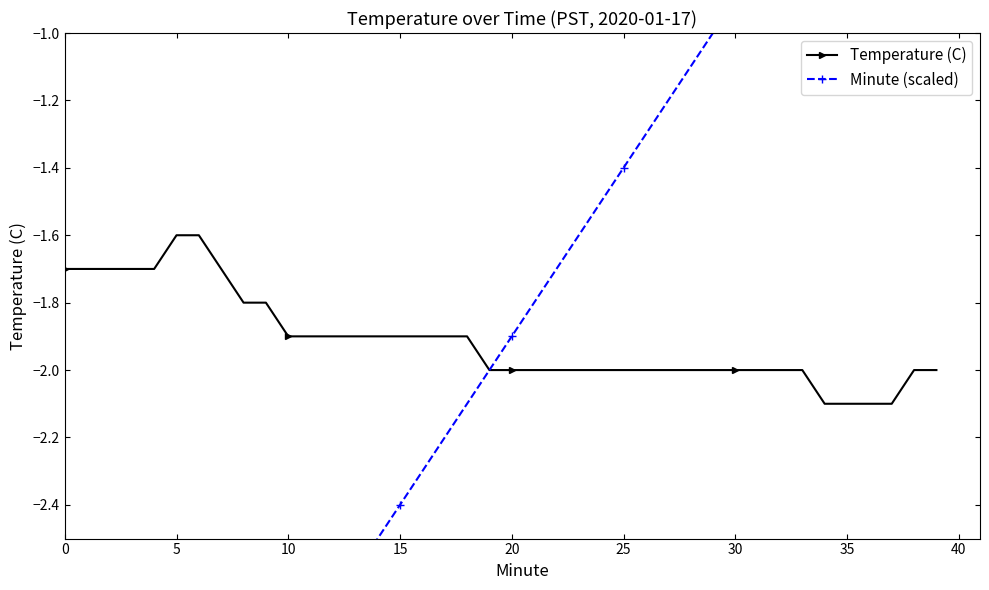

At which label is Minute (scaled) closest to -1?

29